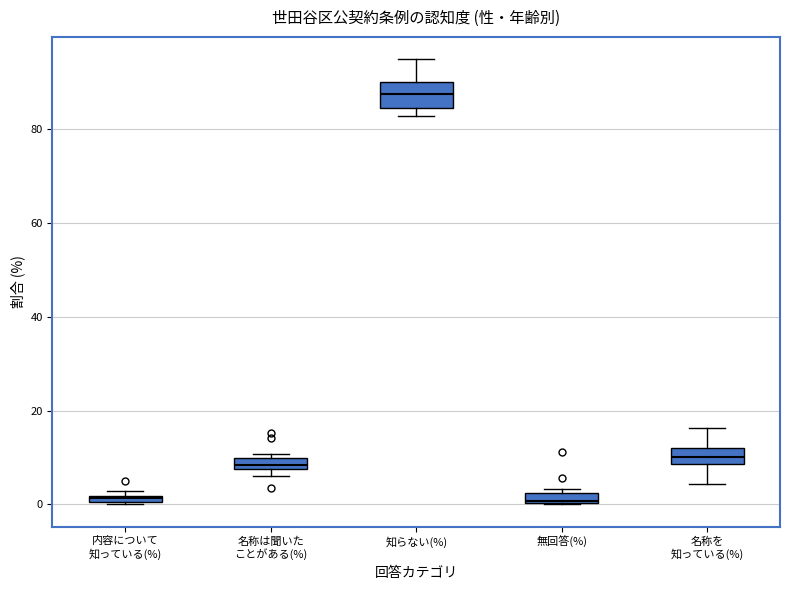

Comparing the boxes themselves (not the whiskers), which one is the tallest?

知らない(%)